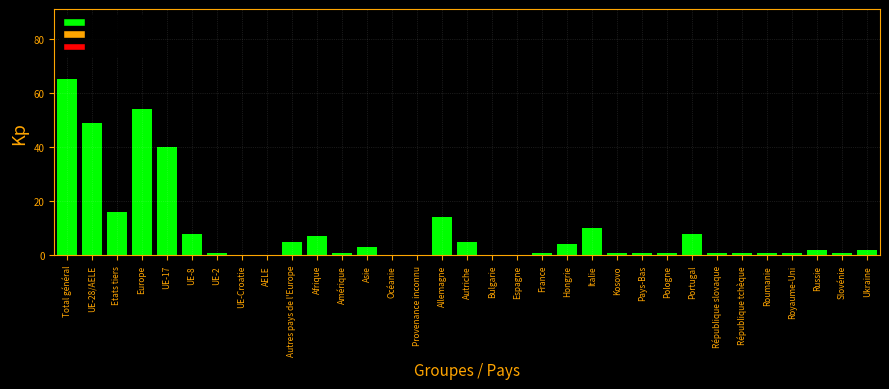

At which label is the value closest to 32?

UE-17